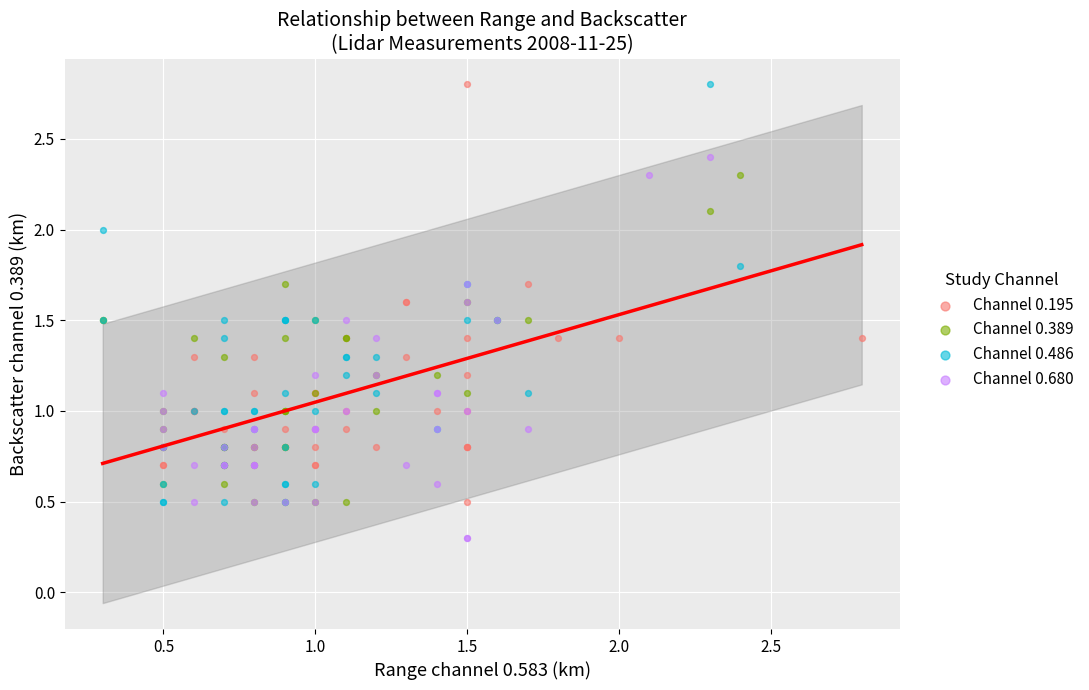

Which series reaches the minimum Y coordinate?

Channel 0.680